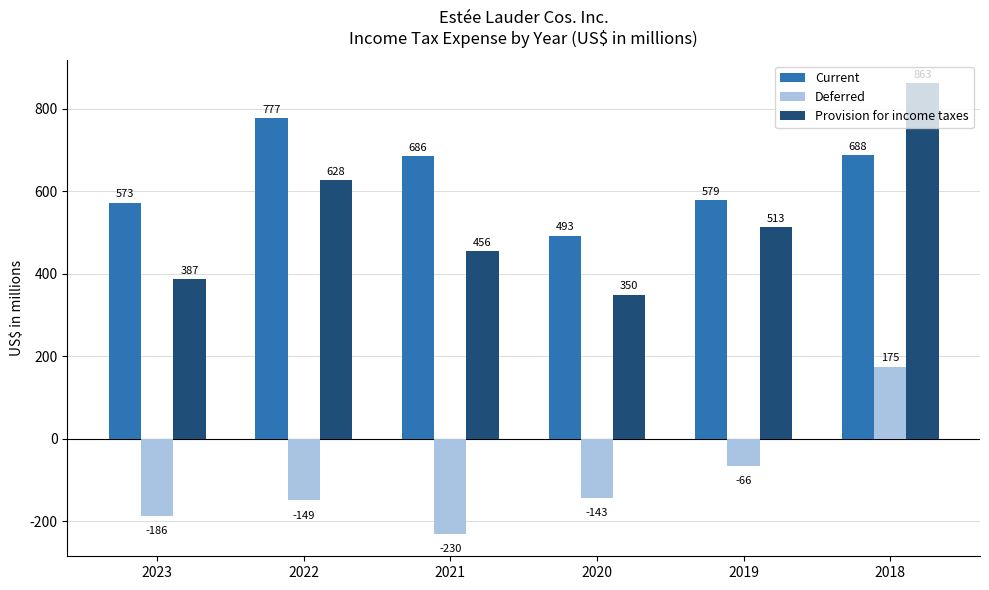

How many values in the Current series are below 686?

3